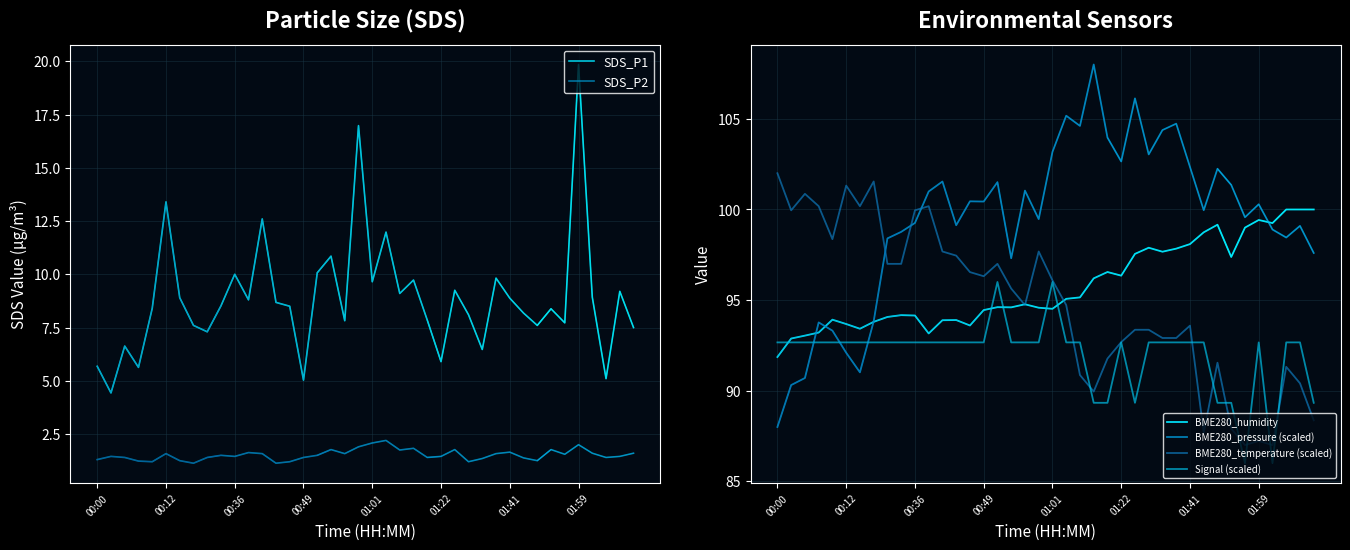

Is this an area chart (filled region under the line)?

No